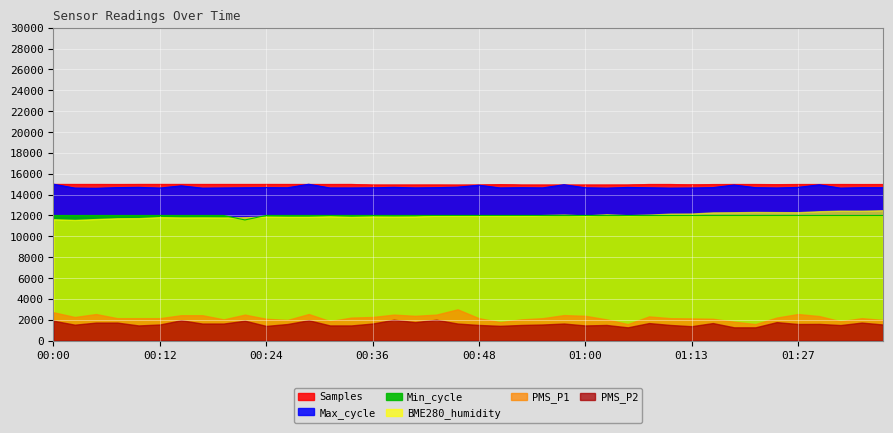

Does the chart display data point markers on the line(s)?

No